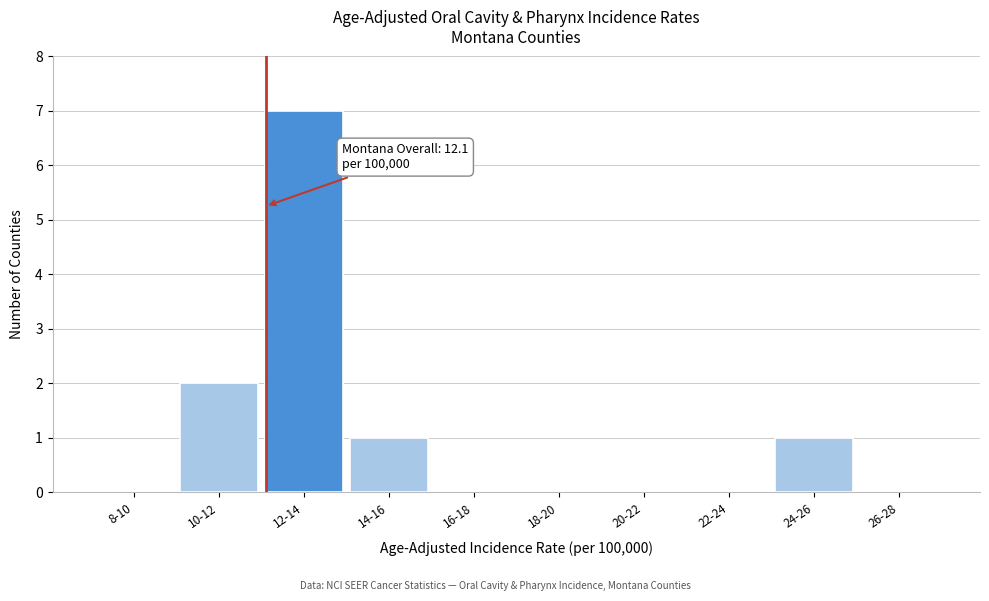

Reading left to right, extract all data points from this chart.

8-10=0	10-12=2	12-14=7	14-16=1	16-18=0	18-20=0	20-22=0	22-24=0	24-26=1	26-28=0